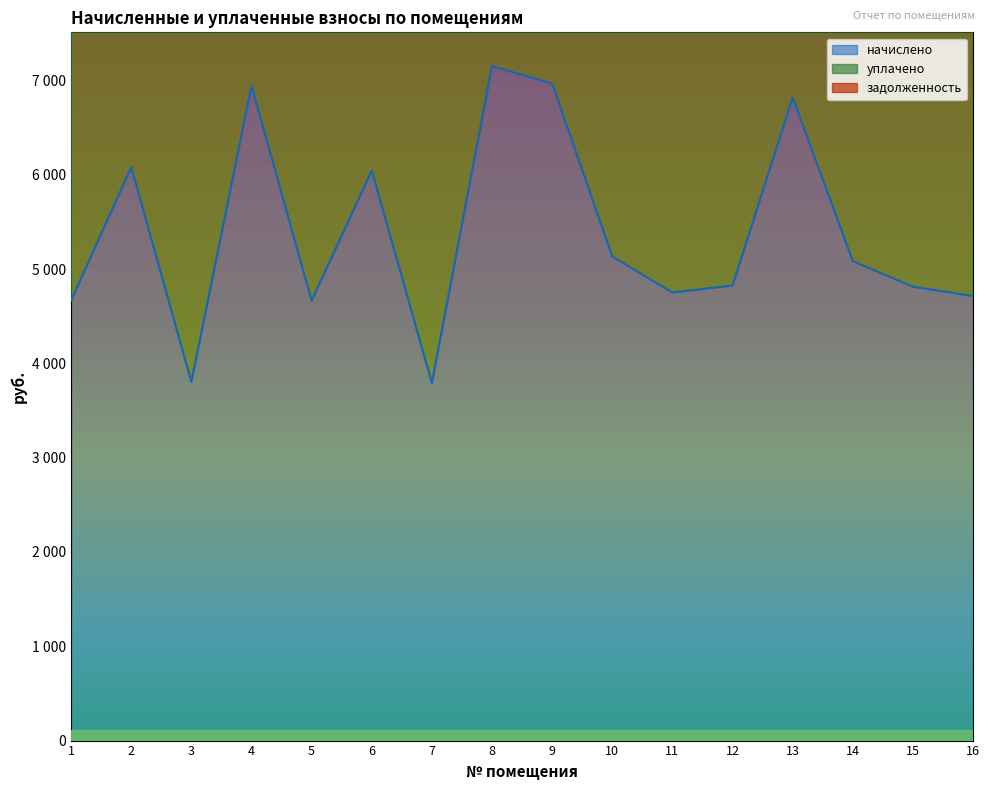

Which series changed the most between 7 and 11?

уплачено